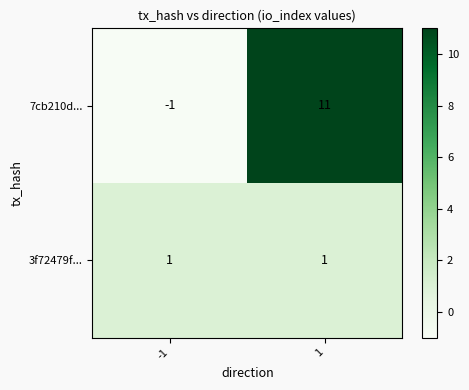

At 1, list the series in order from largest to smallest.

7cb210d..., 3f72479f...